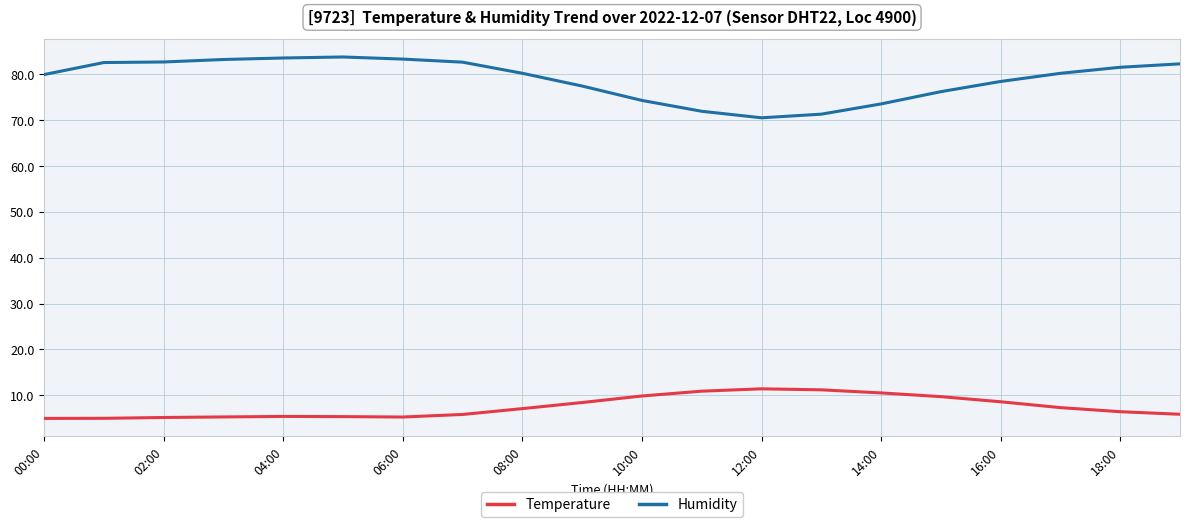

In Humidity, how many points are lower than both neighbors (excluding endpoints)?

1